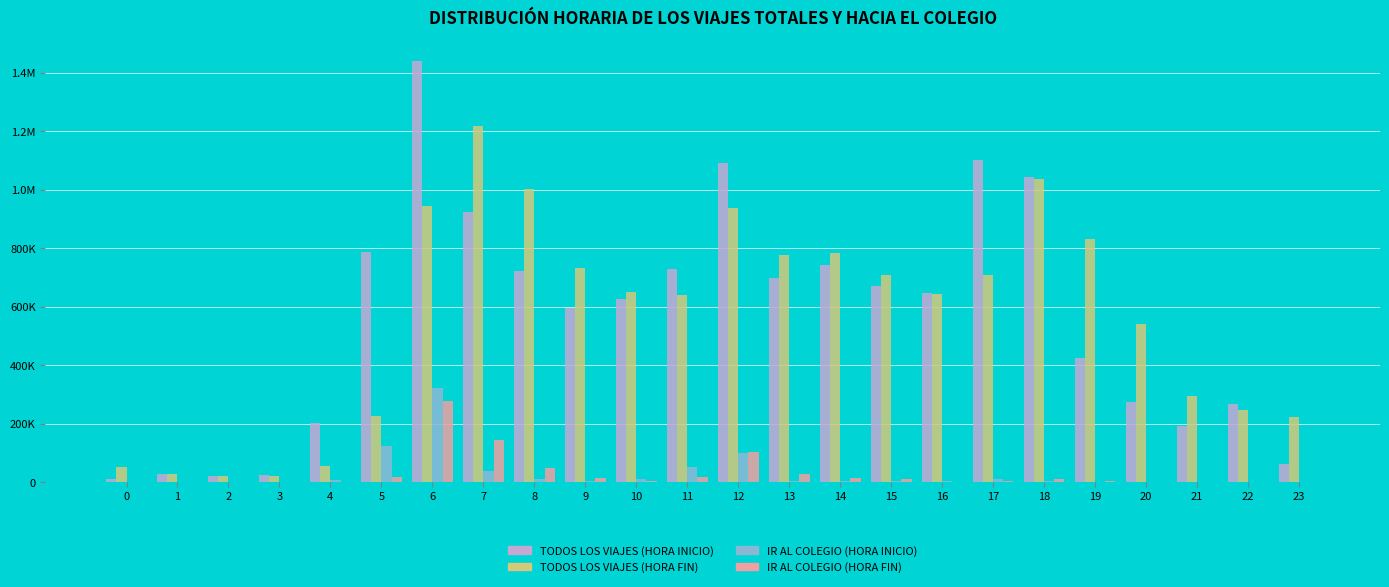

What are all the series names shown in the legend?

TODOS LOS VIAJES (HORA INICIO), TODOS LOS VIAJES (HORA FIN), IR AL COLEGIO (HORA INICIO), IR AL COLEGIO (HORA FIN)